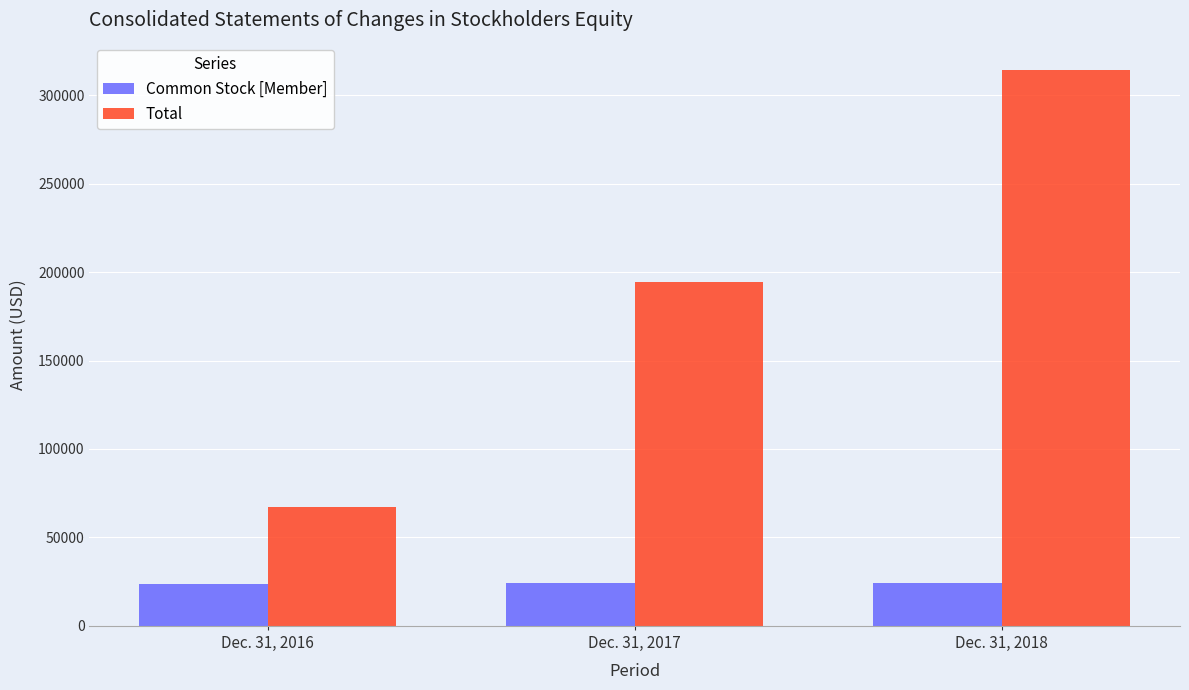

The value of Common Stock [Member] at Dec. 31, 2016 is 23833. True or false?

True